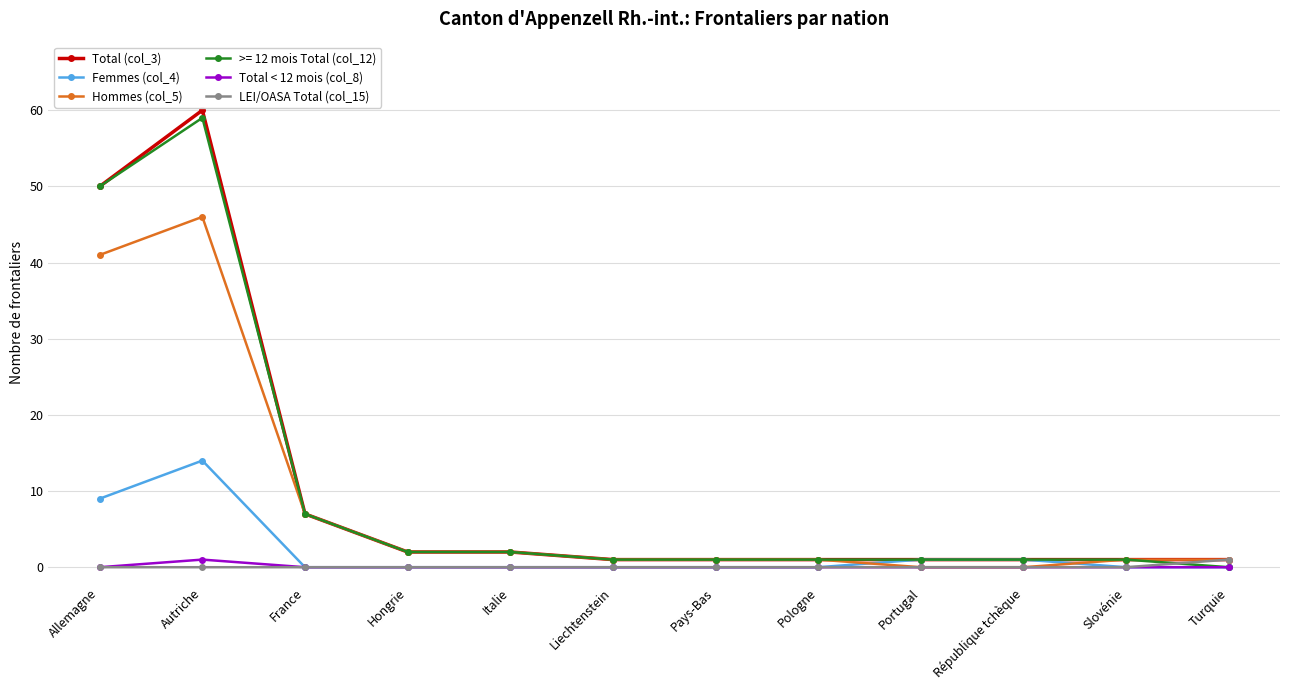

Is it true that Femmes (col_4) equals 0 at Italie?

True